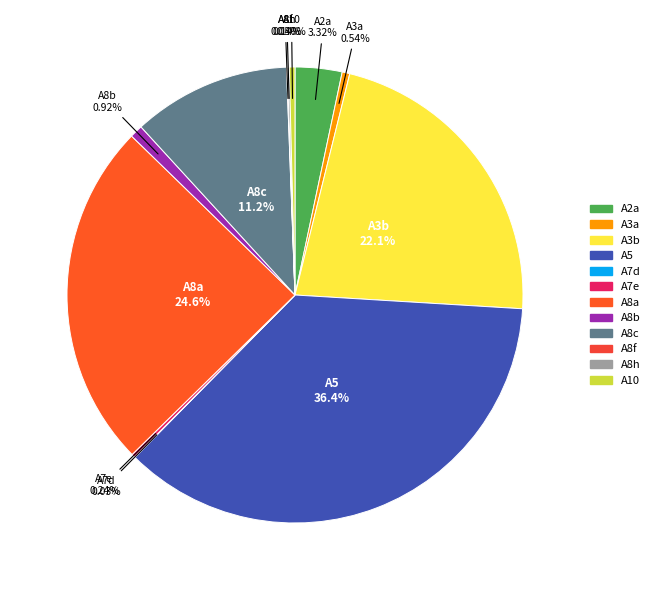

What percentage do A3b and A8a together represent?

46.7%